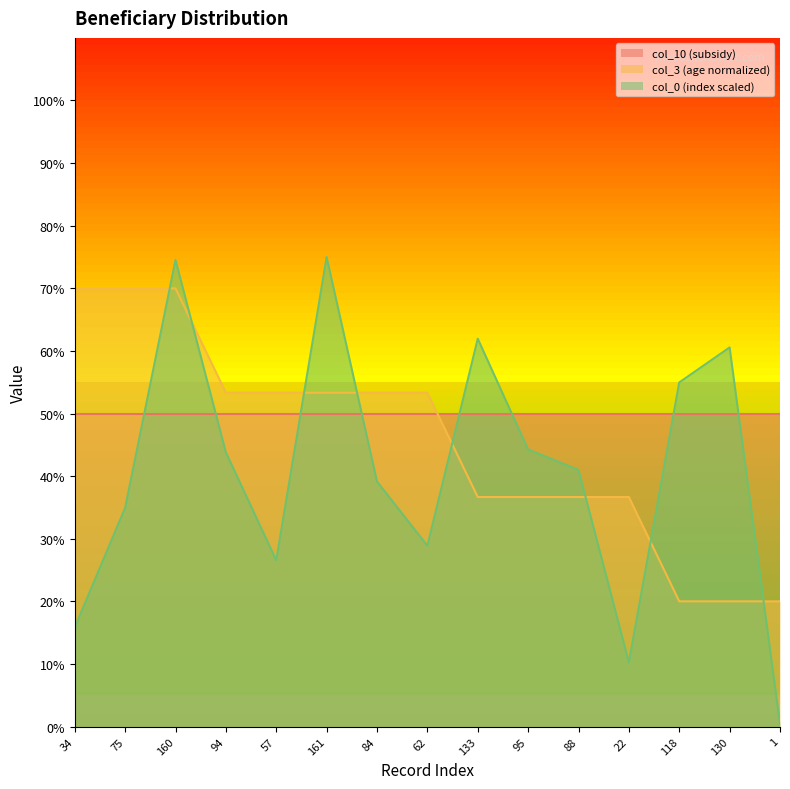

Which series has the largest range (max minus min)?

col_0 (index)